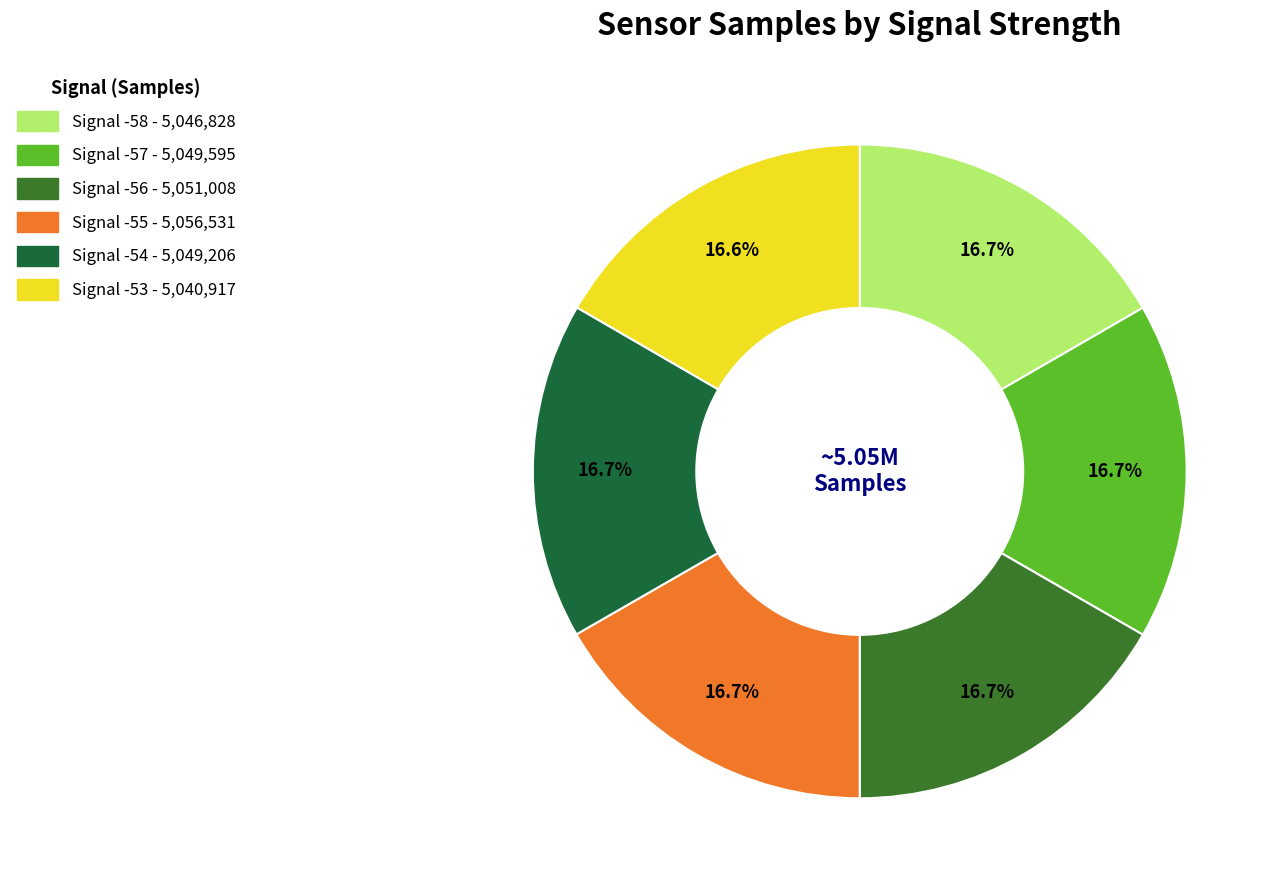

Is there a majority slice in this chart?

No